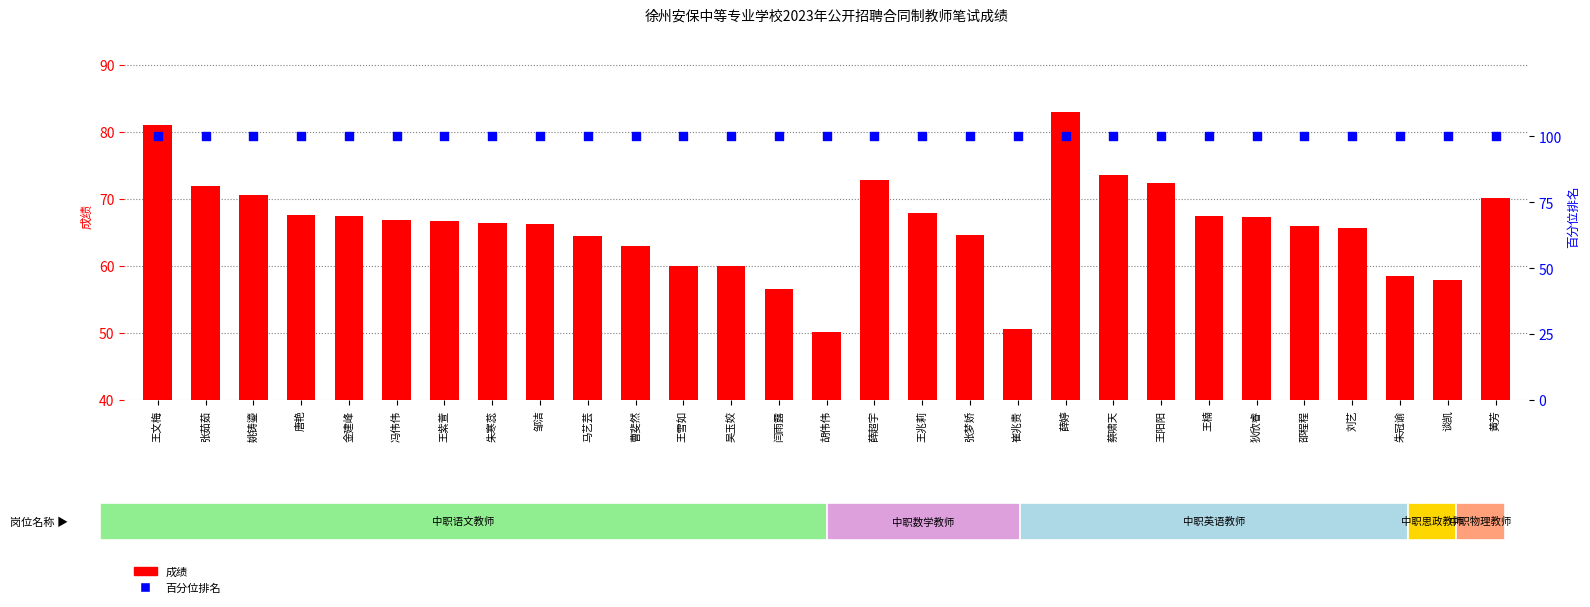

Which series reaches the minimum Y coordinate?

成绩